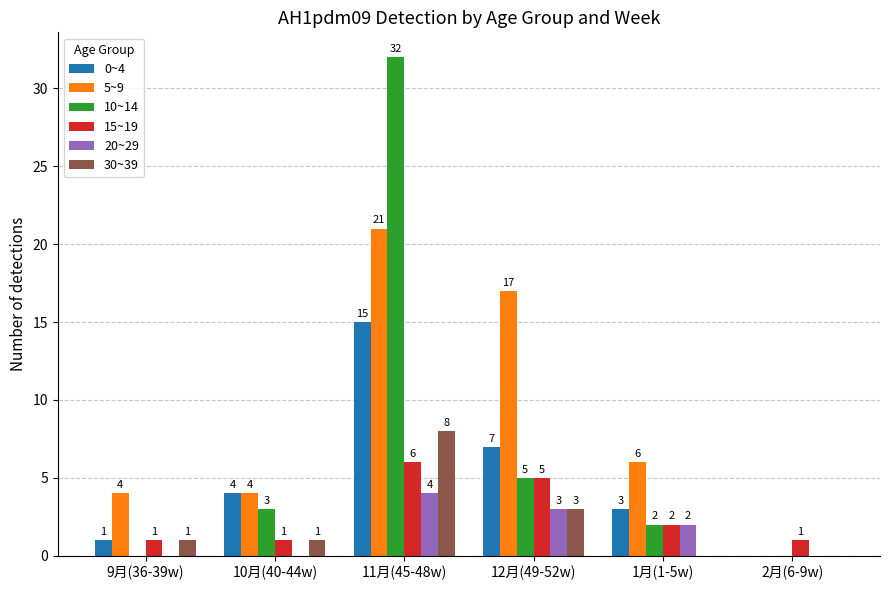

The 10~14 series shows 5 at 12月(49-52w). True or false?

True